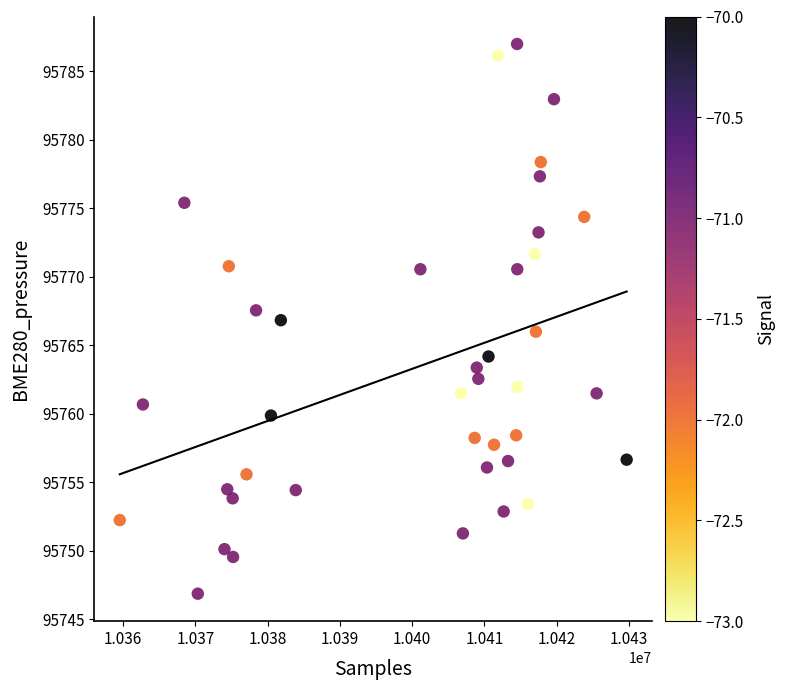

What is the range of Y values (max minus min)?

40.1